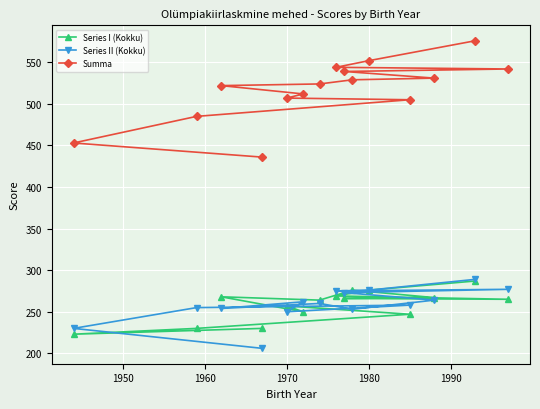

What is the difference between the maximum and second lowest values in the Series II (Kokku) series?

59